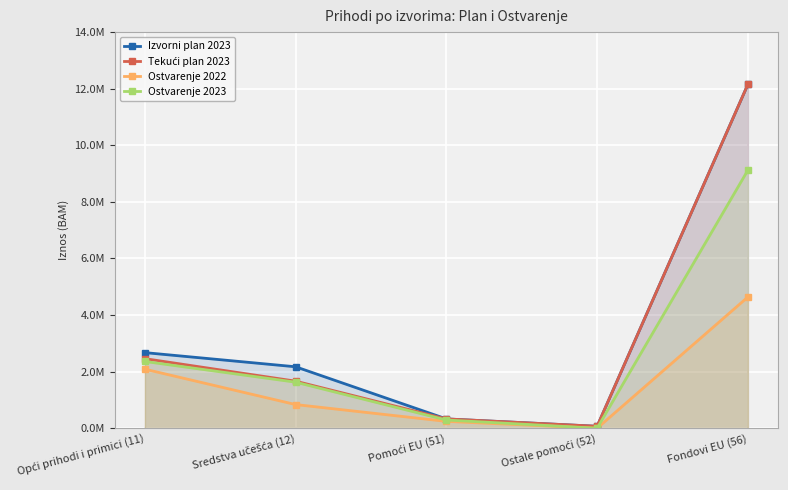

How many interior local valleys does the Tekući plan 2023 series have?

1